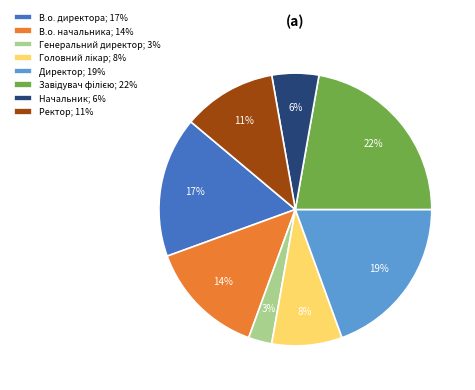

What is the ratio of the value at В.о. директора; 17% to the value at Ректор; 11%?

1.5